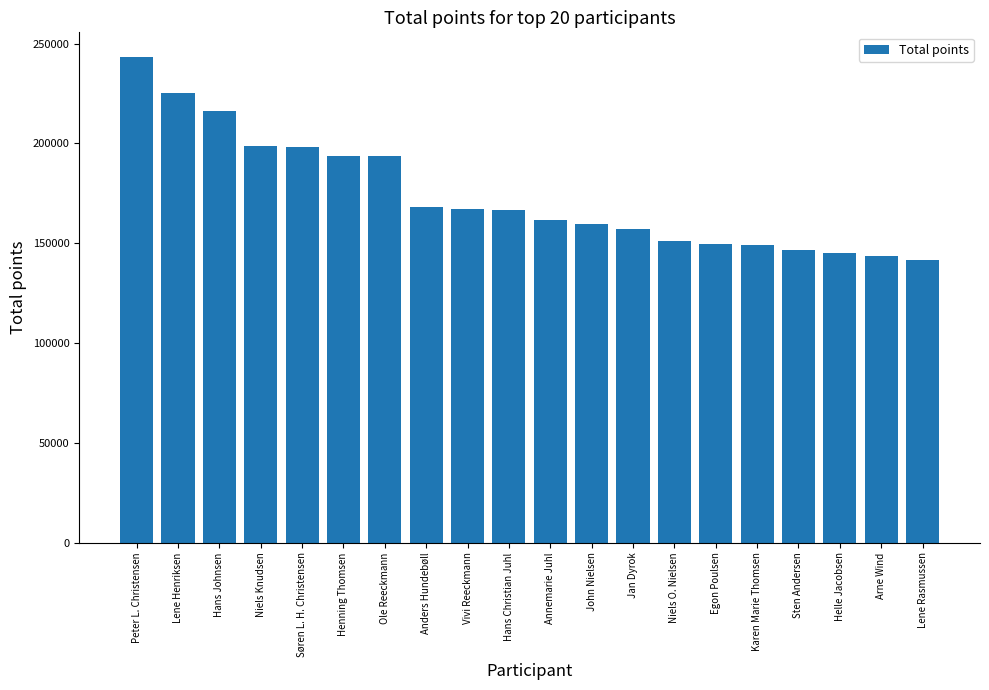

What is the minimum value shown in the chart?

141582.5